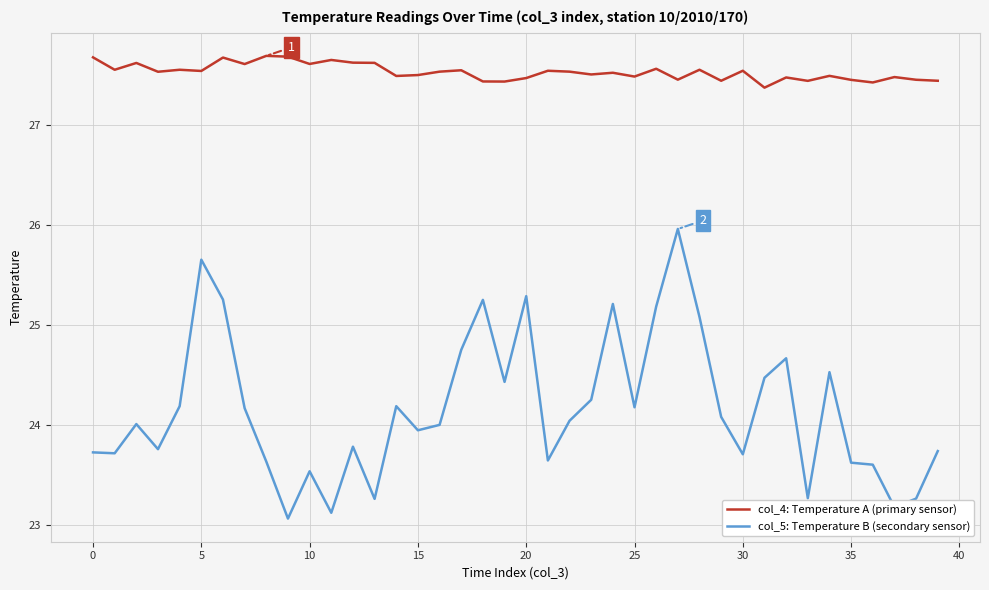

Does the chart display data point markers on the line(s)?

No